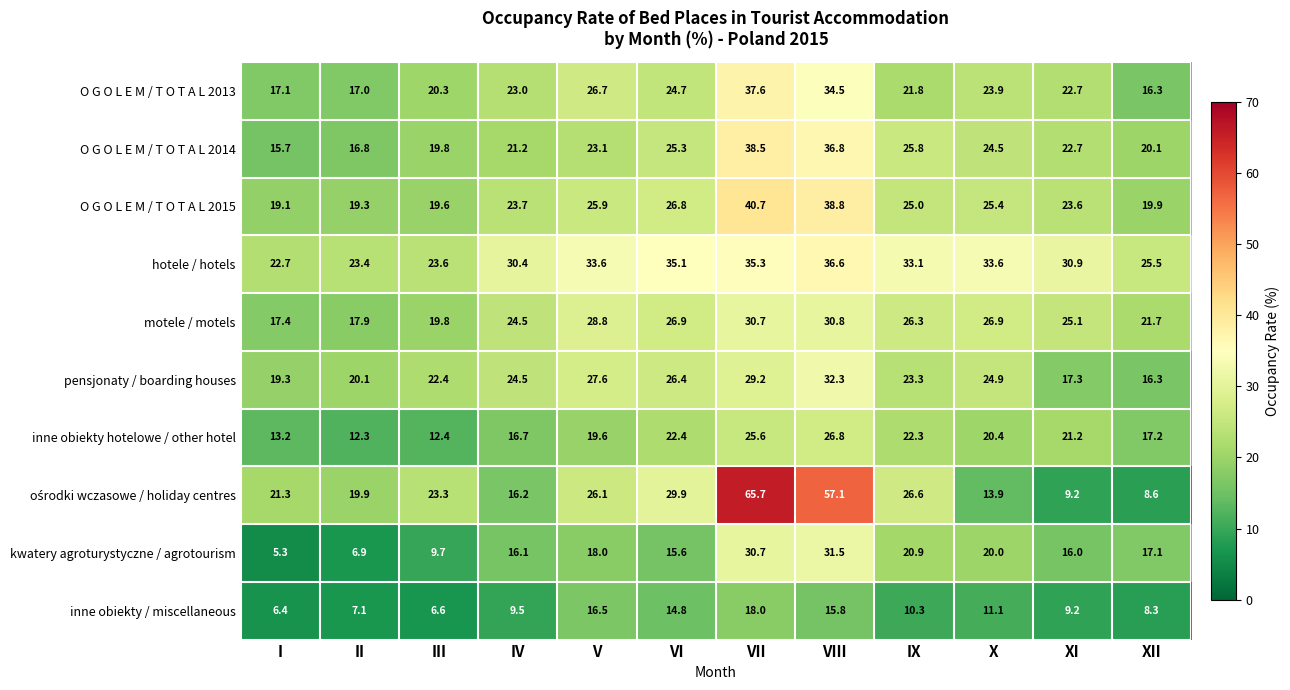

At which category does the chart reach its minimum across all series?

I